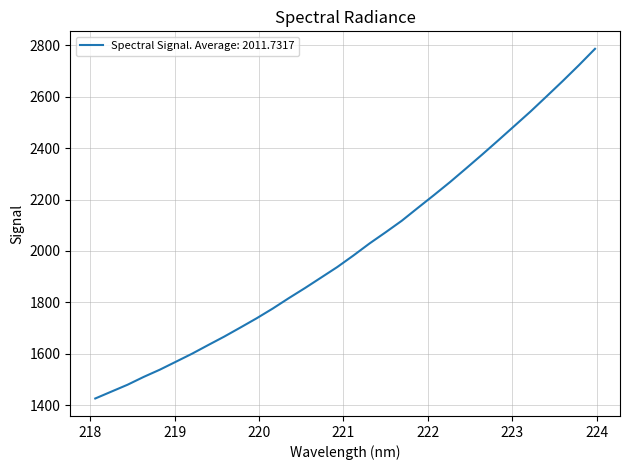

What is the smallest value displayed?

1425.6